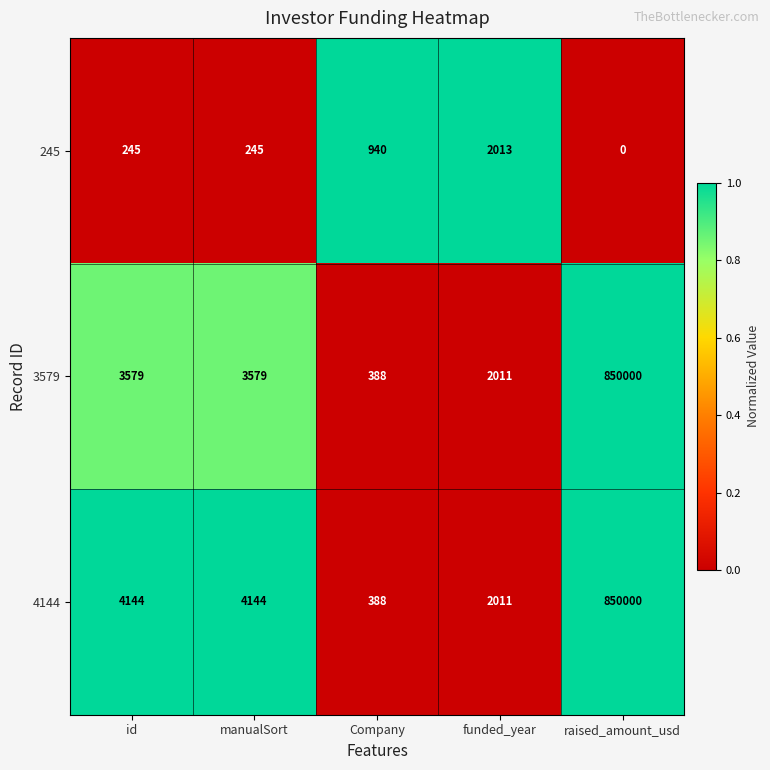

What is the total value across all series at raised_amount_usd?

1700000